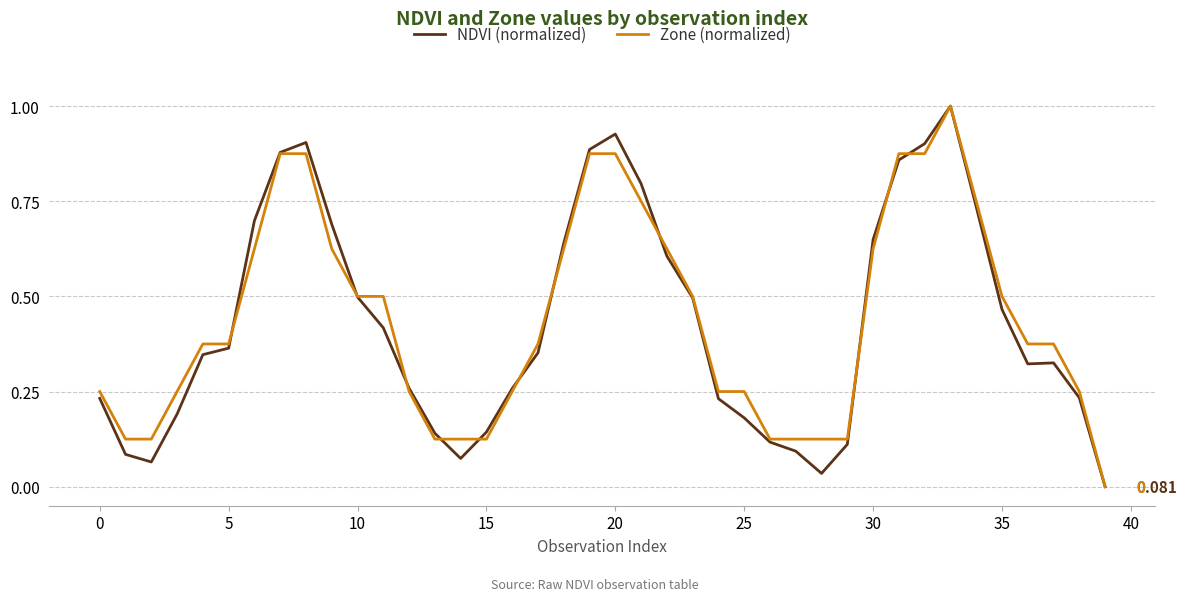

What are all the series names shown in the legend?

NDVI (normalized), Zone (normalized)